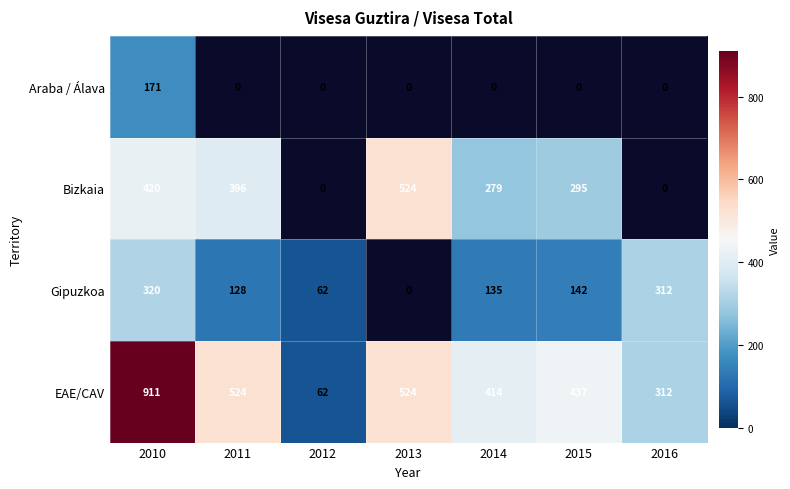

Is the value of Gipuzkoa at 2015 greater than the value of Bizkaia at 2013?

No